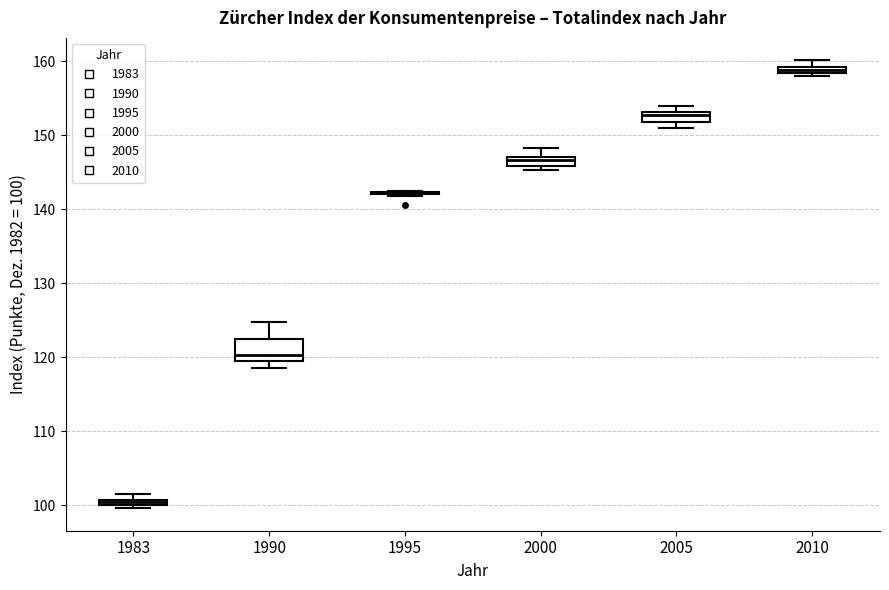

Where is the lower edge of the box at x = 2010 on the y-axis? The values are not printed on the chart, so give them approximately, as read against the axis.

158